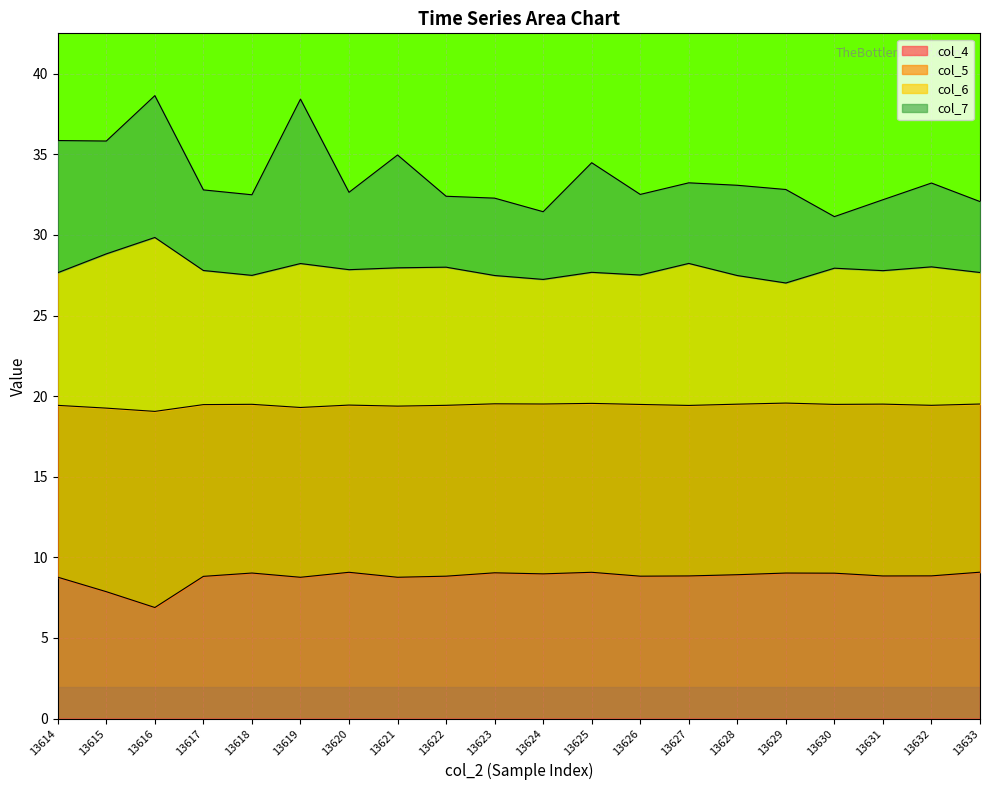

True or false: col_4 and col_6 intersect in this chart.

False